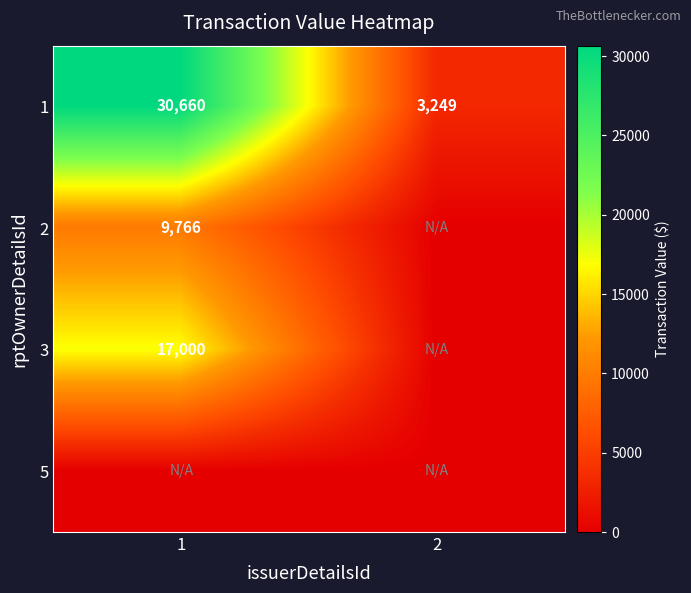

Where is 1 nearest to the value 16954?

2